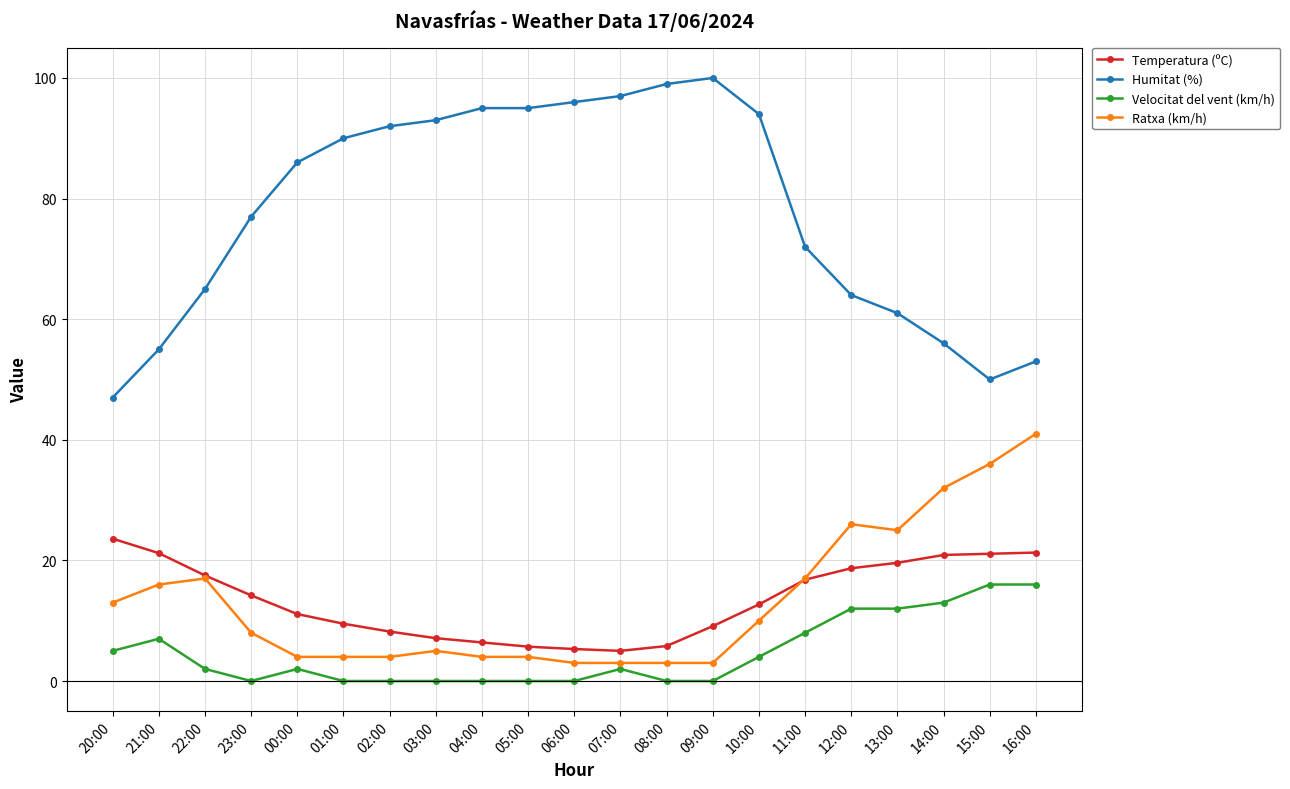

At 23:00, list the series in order from largest to smallest.

Humitat (%), Temperatura (ºC), Ratxa (km/h), Velocitat del vent (km/h)